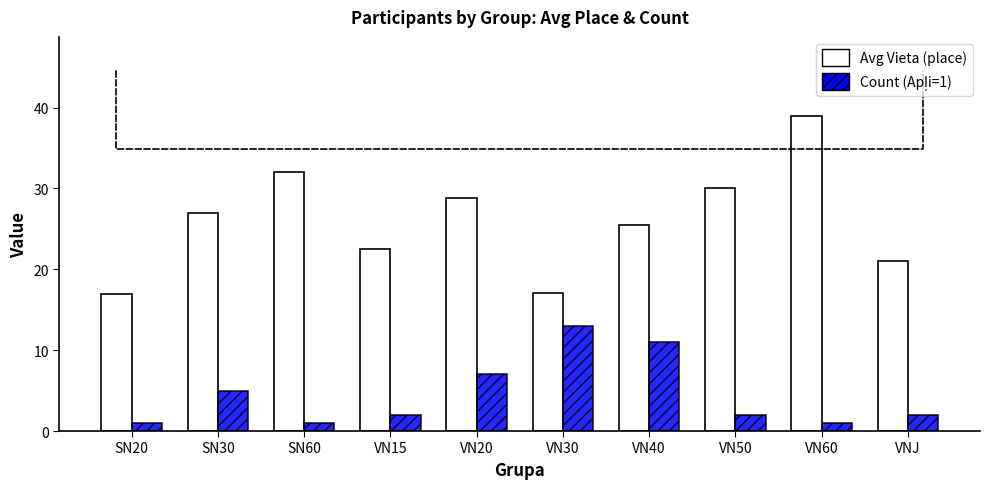

True or false: Avg Vieta (place) has a value of 30.0 at VN50.

True